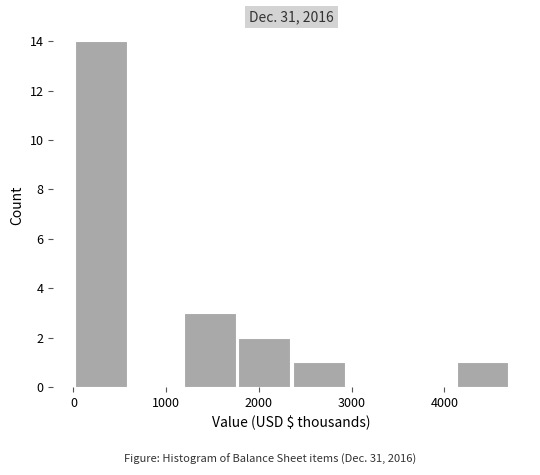

What is the height of the bar covering 1200 to 1800 on the x-axis? Neither the bar edges nor the heights are printed on the chart, so give them approximately, as read against the axes.

3